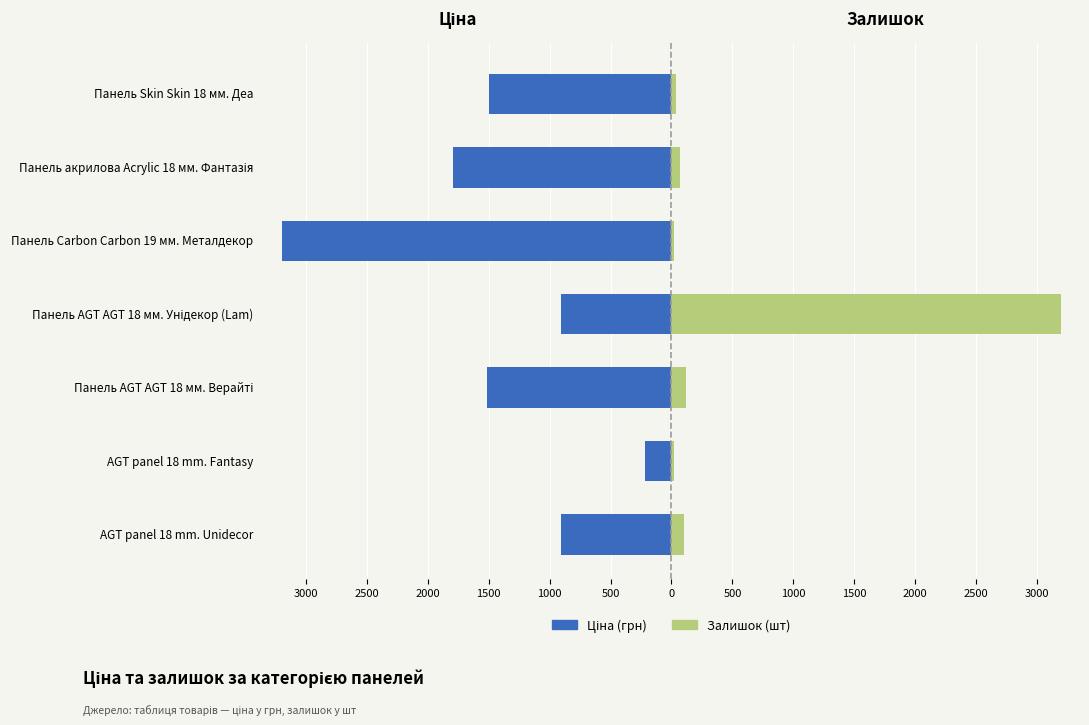

What are all the series names shown in the legend?

Ціна (грн), Залишок (шт)